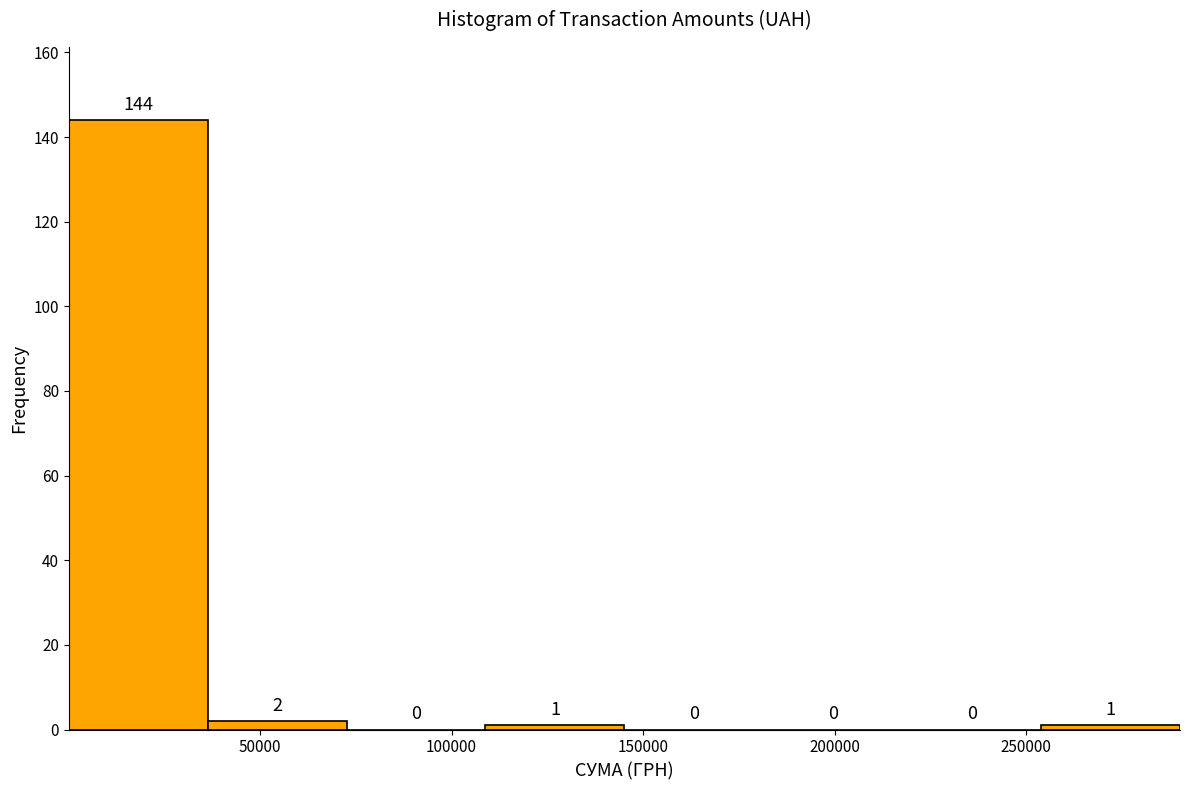

Reading left to right, transcribe this chart: for each bar, give the range it covers on the x-axis and its height. The bar edges are not printed on the chart, so give them approximately, as read against the axis.

0 to 35000: 144
35000 to 75000: 2
75000 to 110000: 0
110000 to 145000: 1
145000 to 180000: 0
180000 to 220000: 0
220000 to 255000: 0
255000 to 290000: 1